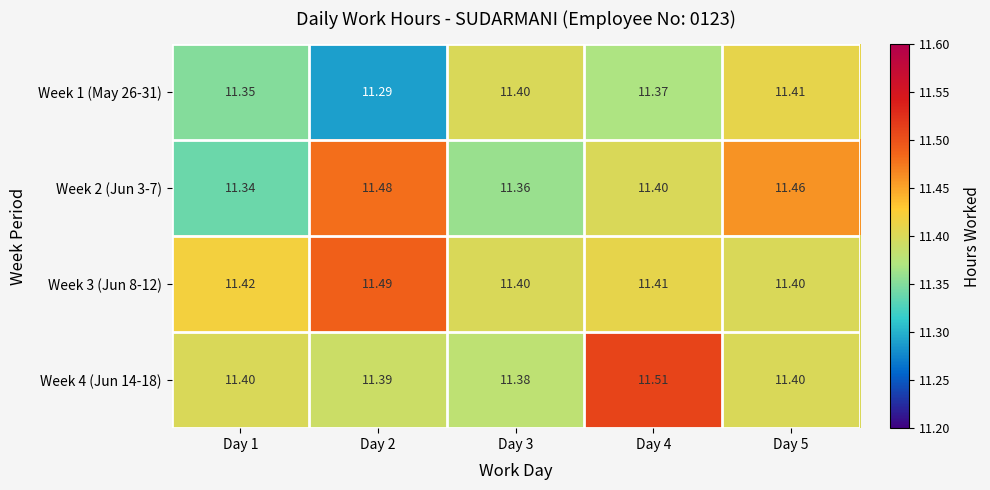

How many categories are shown in the chart?

5